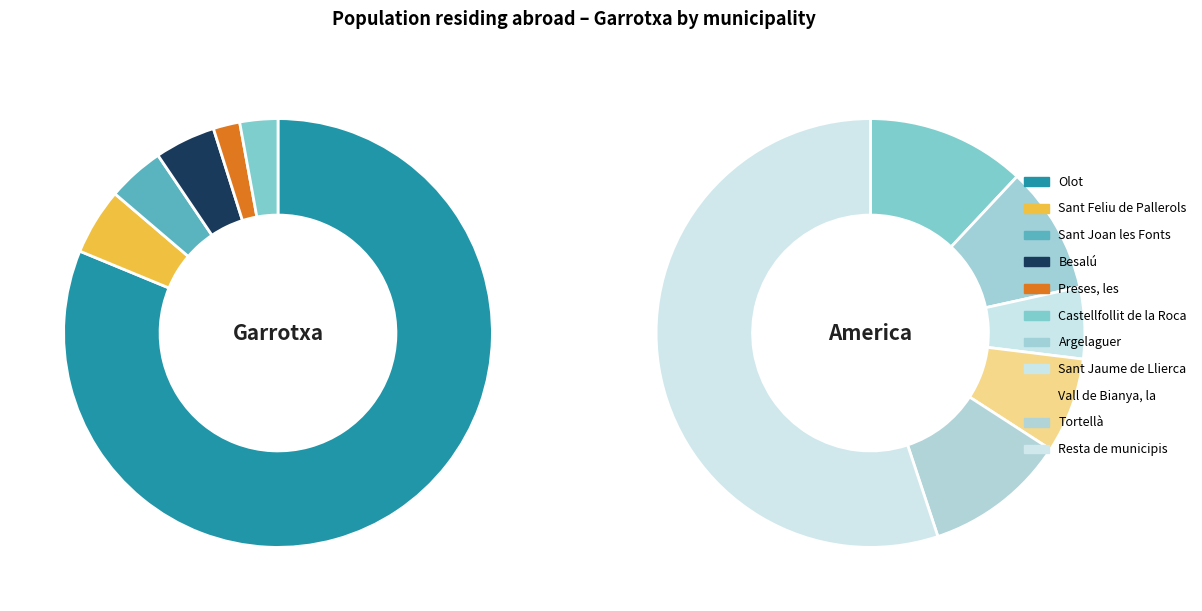

Which category accounts for the majority?

Olot